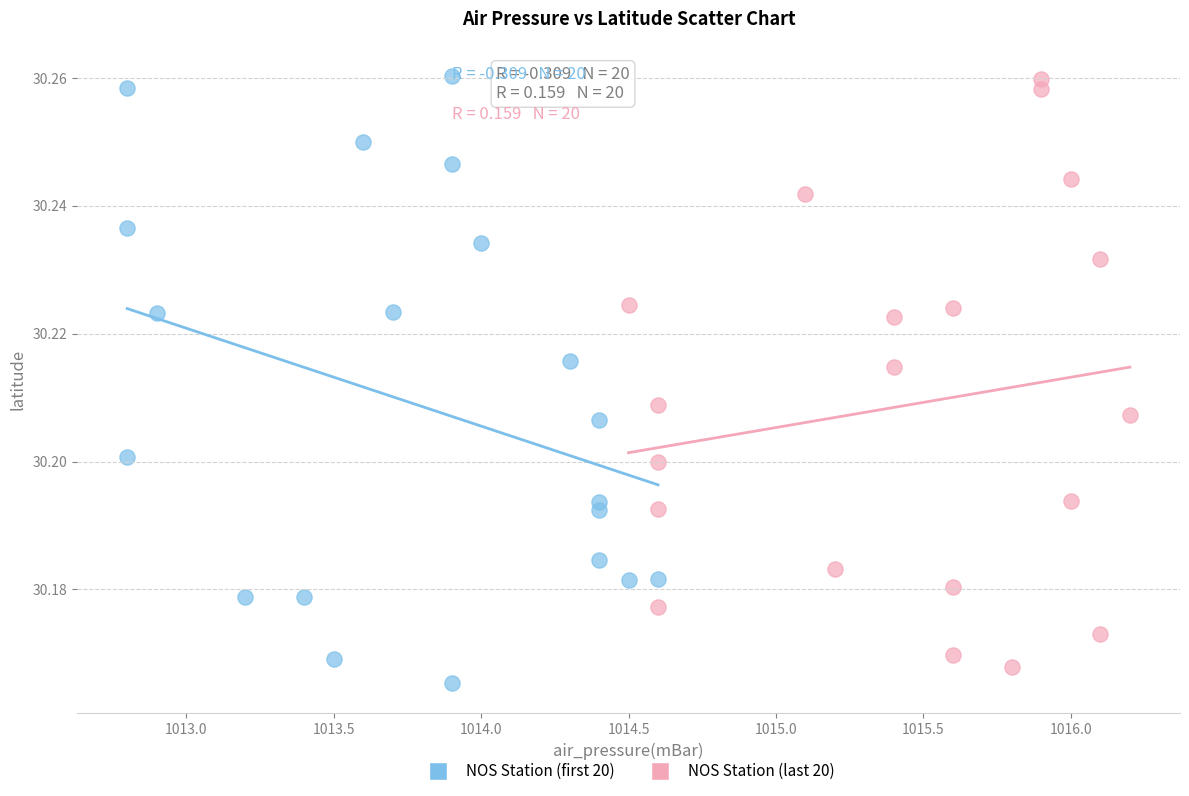

What are all the series names shown in the legend?

NOS Station (first 20), NOS Station (last 20)